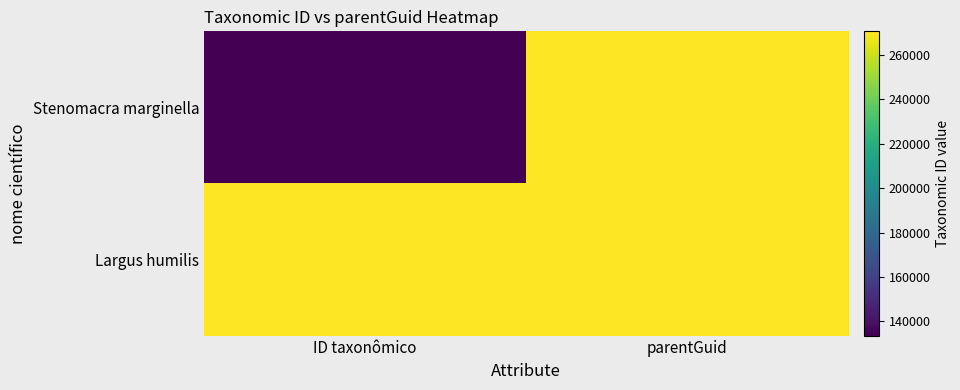

Rank the series by their average value, from lowest to highest.

Stenomacra marginella, Largus humilis